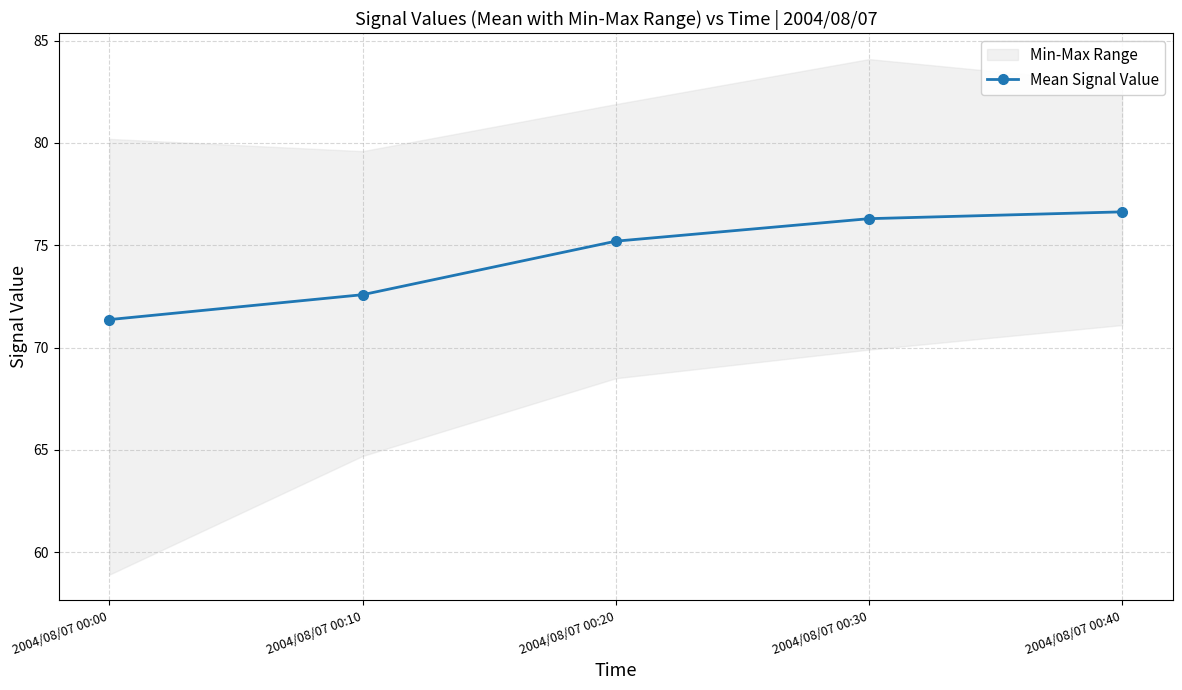

What is the difference between the maximum and minimum values?

5.3